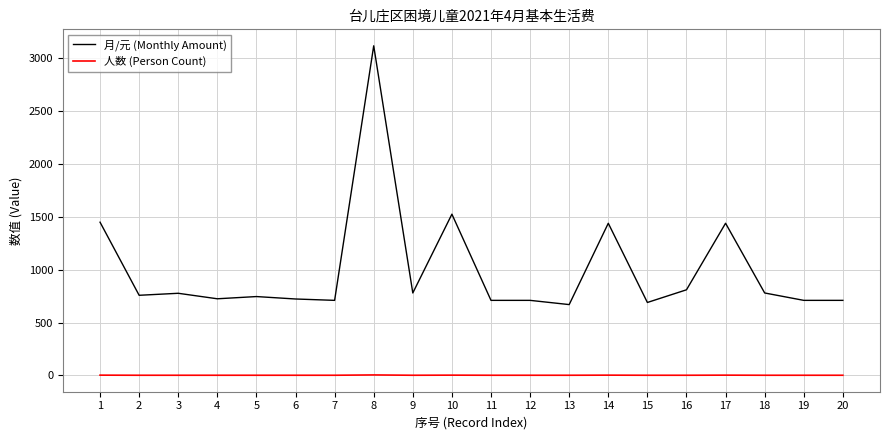

Rank the series at 2 from highest to lowest value.

月/元 (Monthly Amount), 人数 (Person Count)